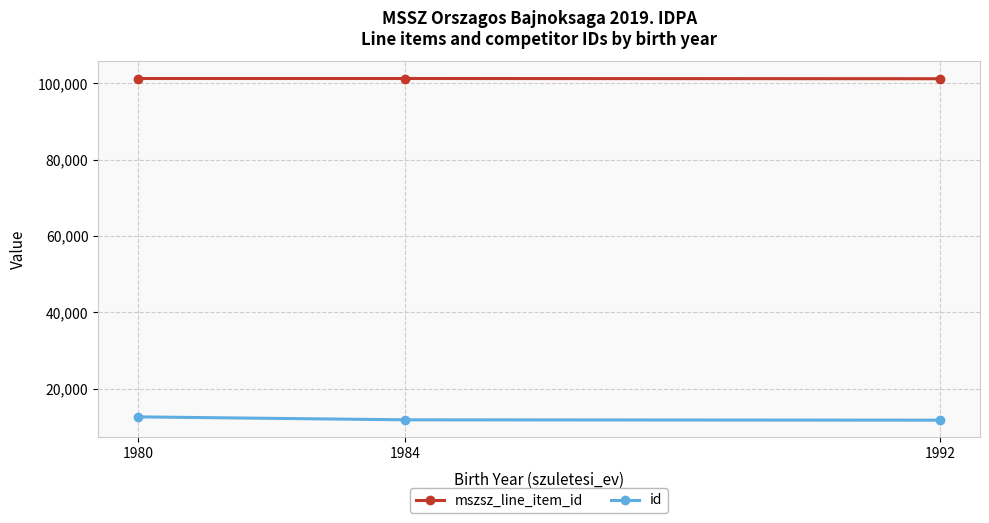

What is the minimum value shown in the chart?

11763